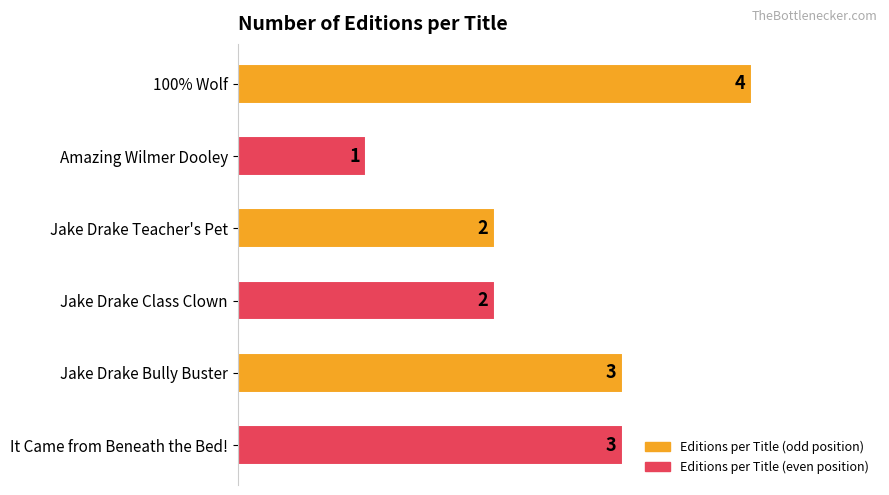

Is it true that the value at 100% Wolf is 3?

False